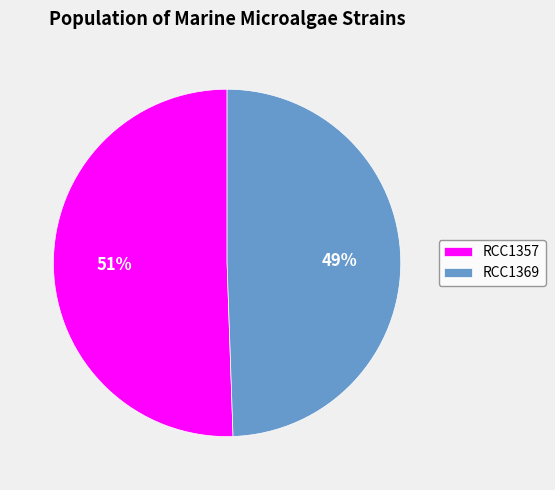

The RCC1369 slice represents 55% of the pie. True or false?

False